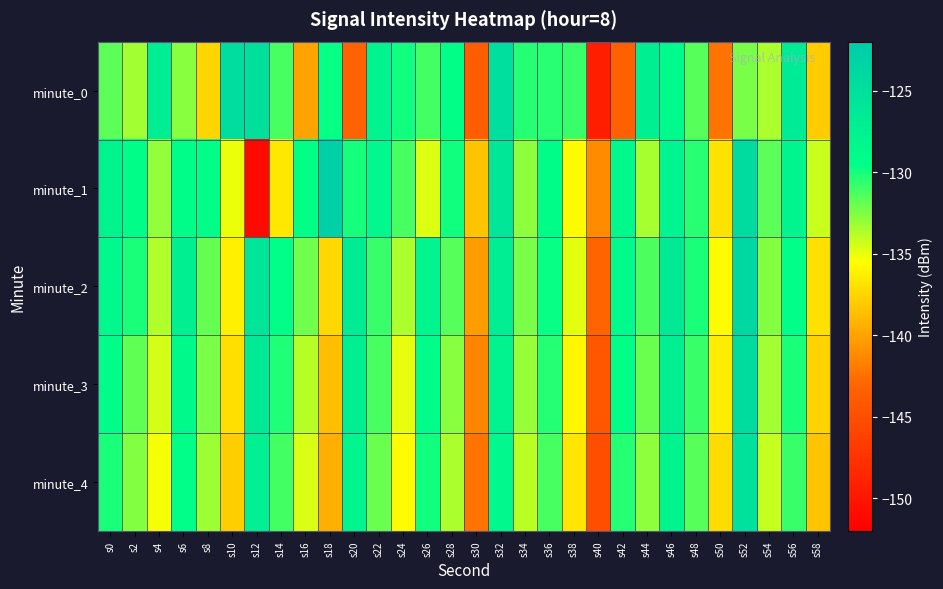

Between s2 and s28, which is larger?

s28